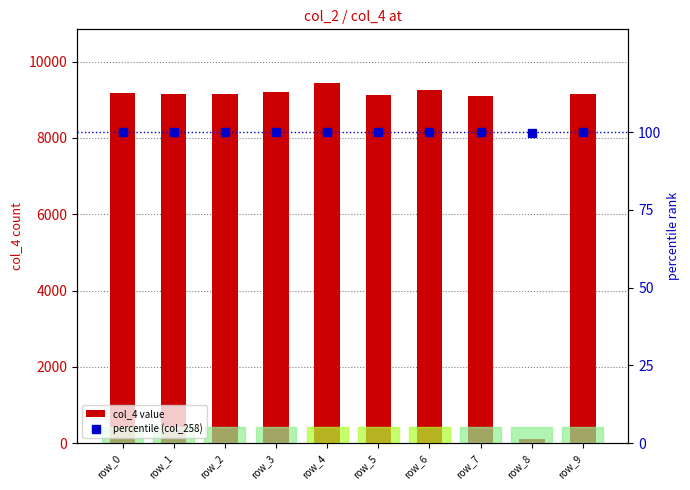

Rank the series by their maximum value, from lowest to highest.

percentile (col_258), col_4 value